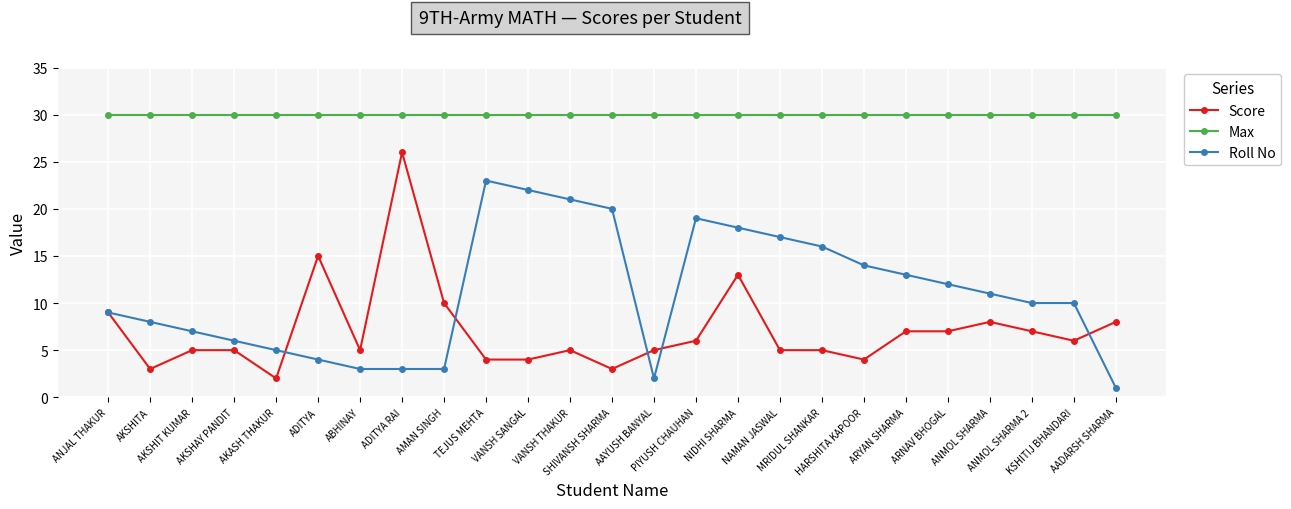

What is the approximate value of Score at NIDHI SHARMA, to the nearest 5?

15